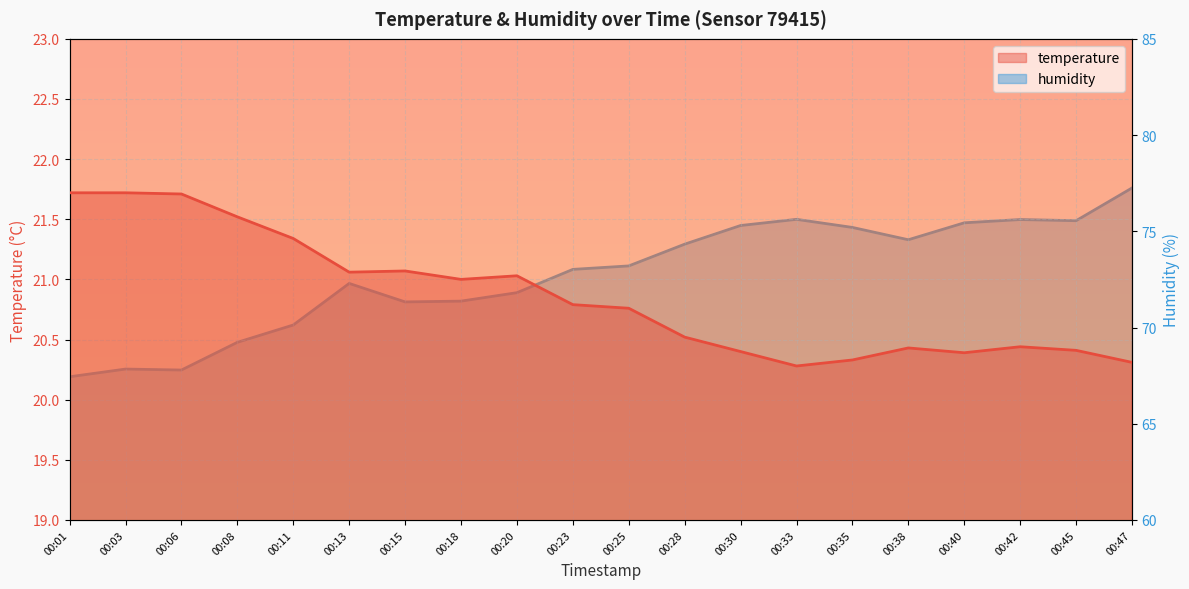

Reading right to left, extract all data points from this chart.

temperature: 00:47=20.3	00:45=20.4	00:42=20.4	00:40=20.4	00:38=20.4	00:35=20.3	00:33=20.3	00:30=20.4	00:28=20.5	00:25=20.8	00:23=20.8	00:20=21.0	00:18=21.0	00:15=21.1	00:13=21.1	00:11=21.3	00:08=21.5	00:06=21.7	00:03=21.7	00:01=21.7
humidity: 00:47=77.2	00:45=75.5	00:42=75.6	00:40=75.4	00:38=74.6	00:35=75.2	00:33=75.6	00:30=75.3	00:28=74.3	00:25=73.2	00:23=73.0	00:20=71.8	00:18=71.4	00:15=71.3	00:13=72.3	00:11=70.1	00:08=69.2	00:06=67.8	00:03=67.8	00:01=67.4